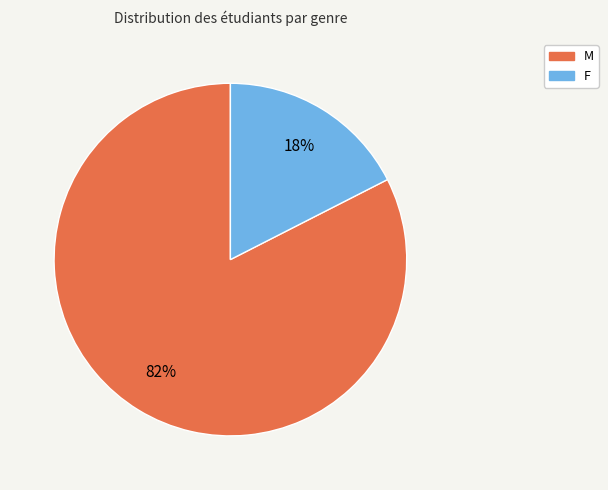

Does F account for over 50% of the chart?

No